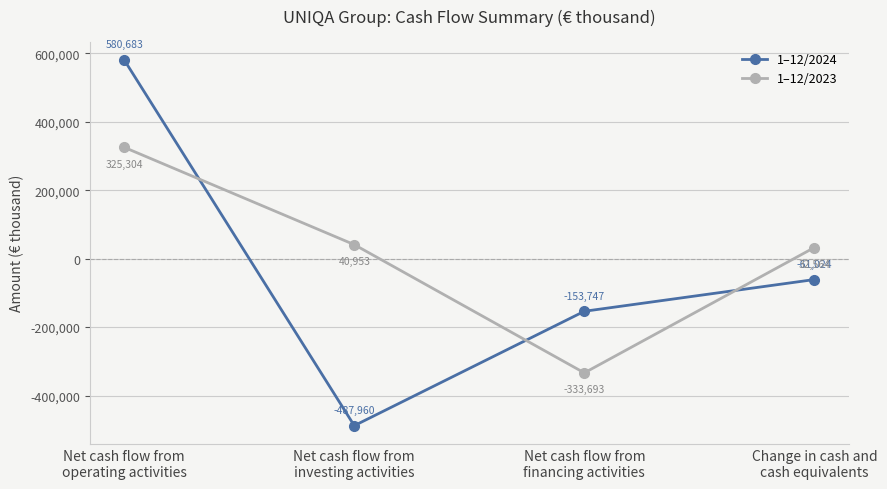

Rank the series at Net cash flow from
operating activities from highest to lowest value.

1–12/2024, 1–12/2023